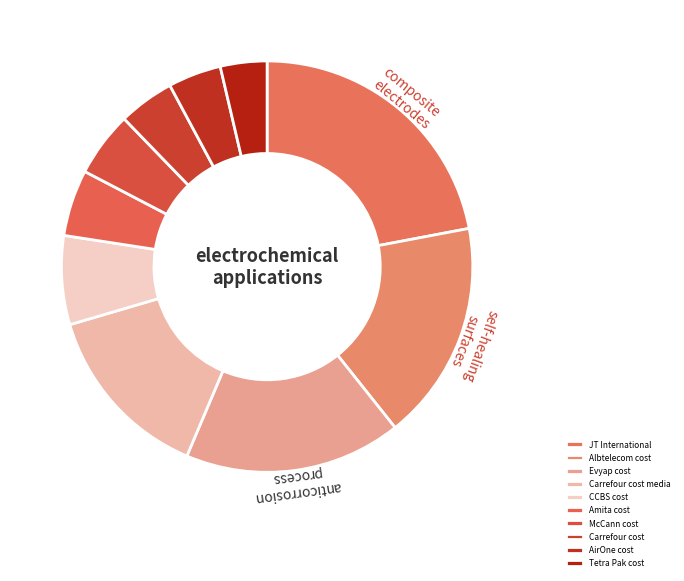

What percentage do AirOne cost and Amita cost together represent?

9.4%